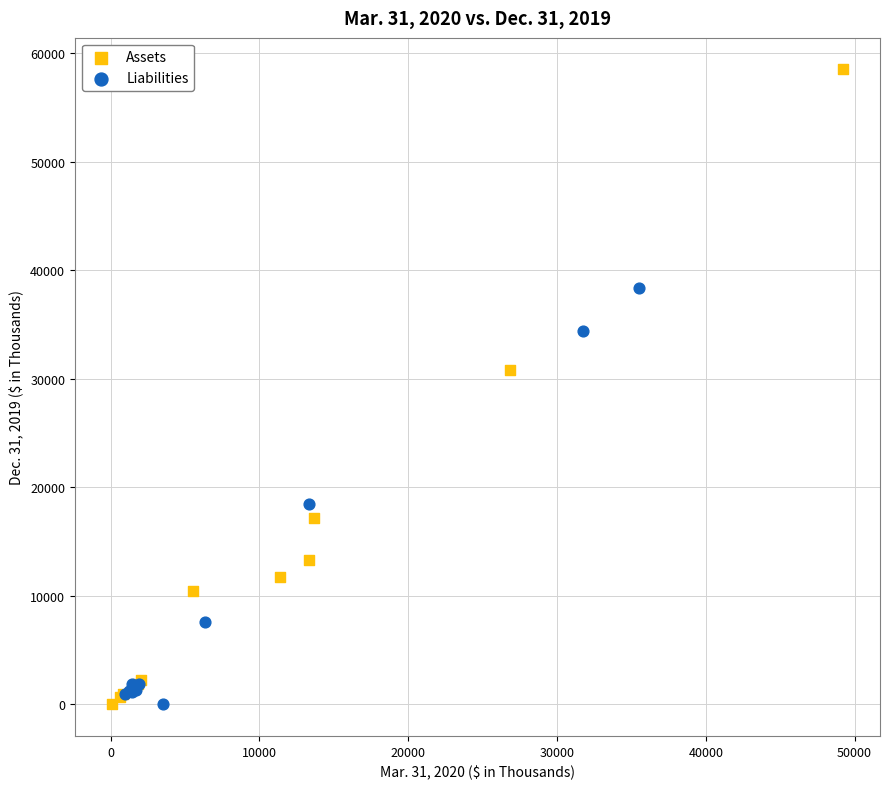

Which series has the largest Y range (max minus min)?

Assets